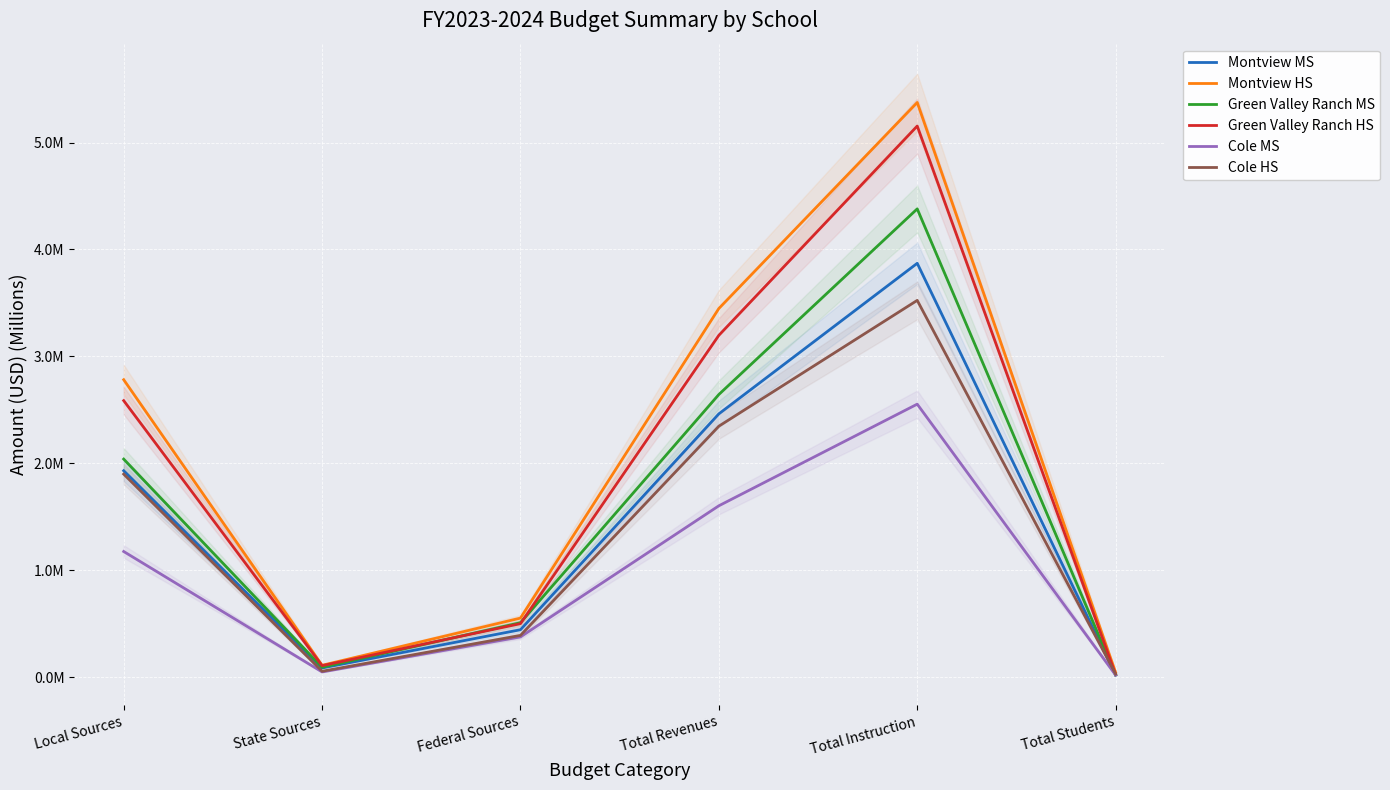

Where is Cole MS nearest to the value 1?

Local Sources